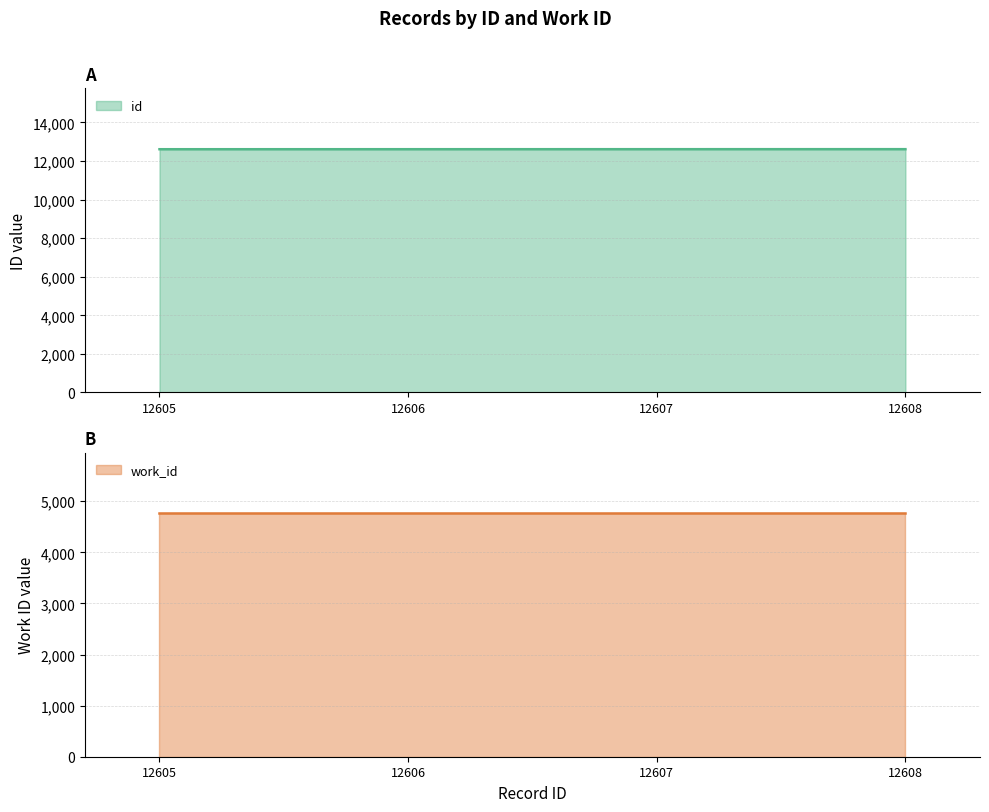

Reading left to right, extract all data points from this chart.

id: 12605=12605	12606=12606	12607=12607	12608=12608
work_id: 12605=4762	12606=4762	12607=4762	12608=4762